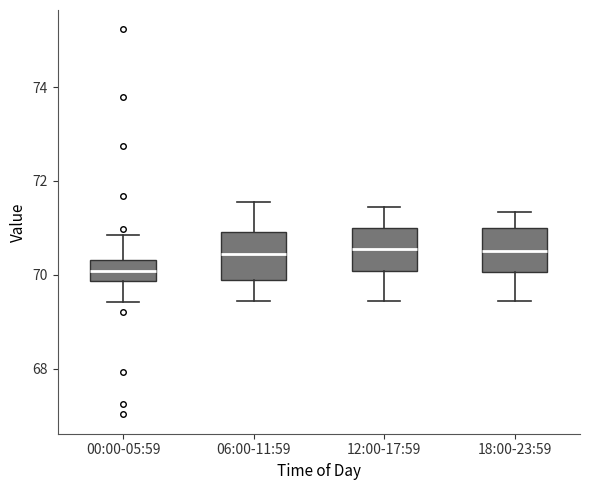

Where is the lower edge of the box for 00:00-05:59 on the y-axis? The values are not printed on the chart, so give them approximately, as read against the axis.

69.8